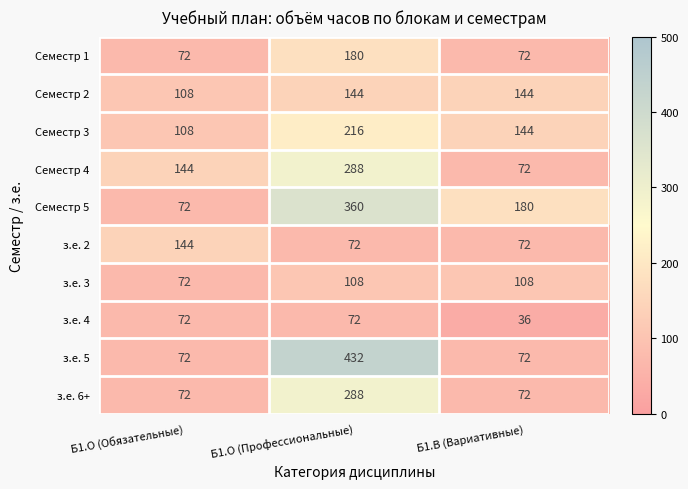

Which category has the lowest value across all series?

Б1.В (Вариативные)